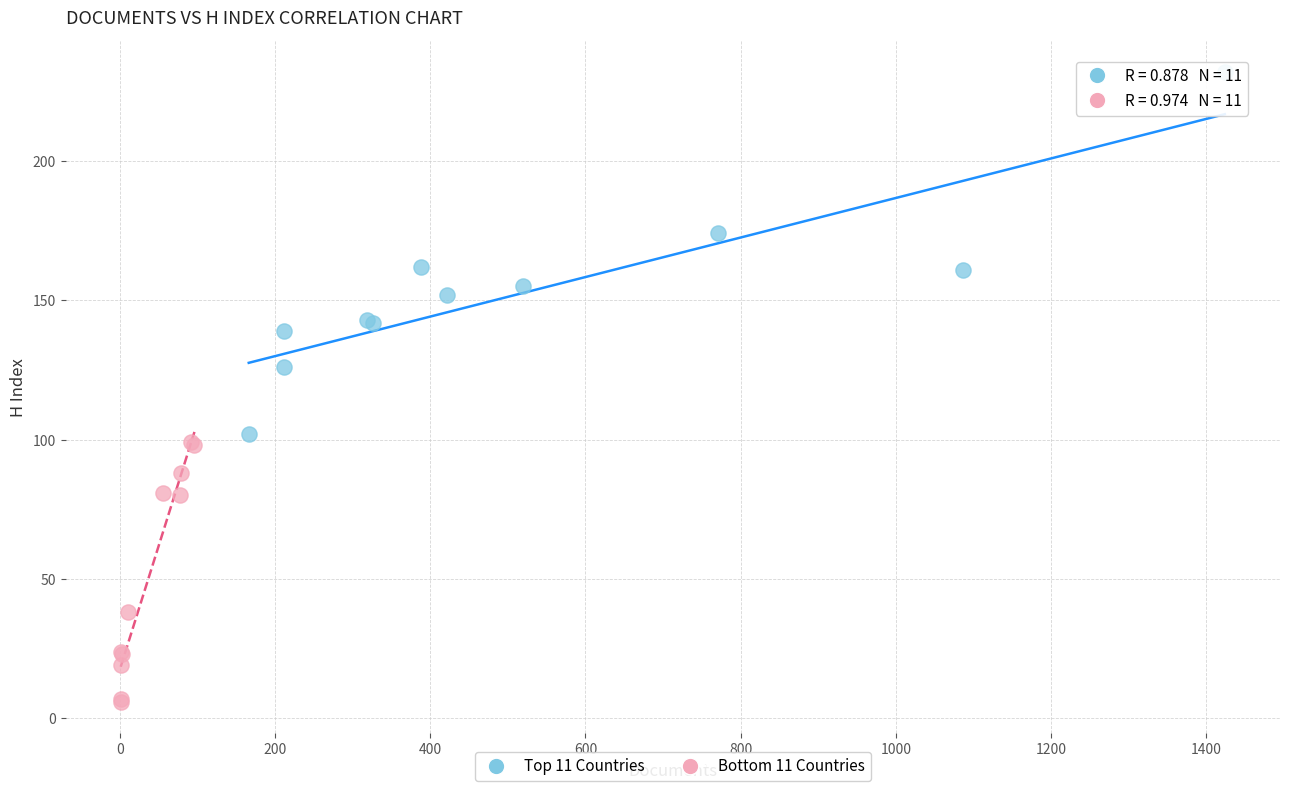

Which series reaches the maximum Y coordinate?

Top 11 Countries